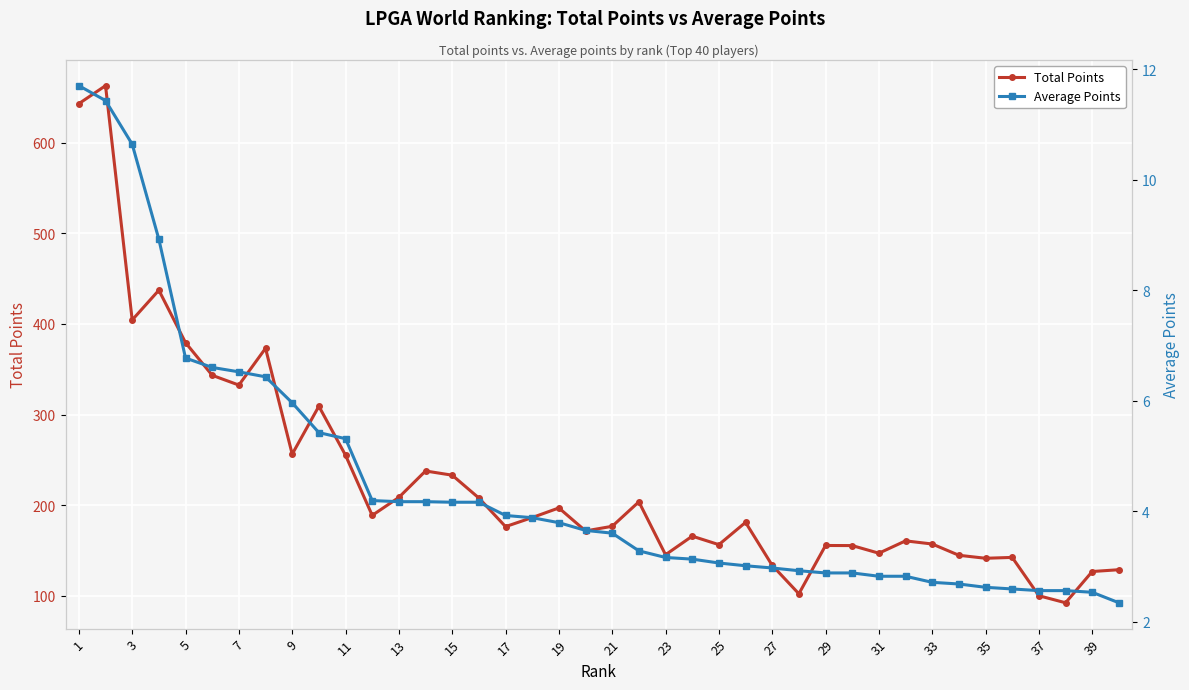

Is it true that Total Points equals 101.7 at 33?

False